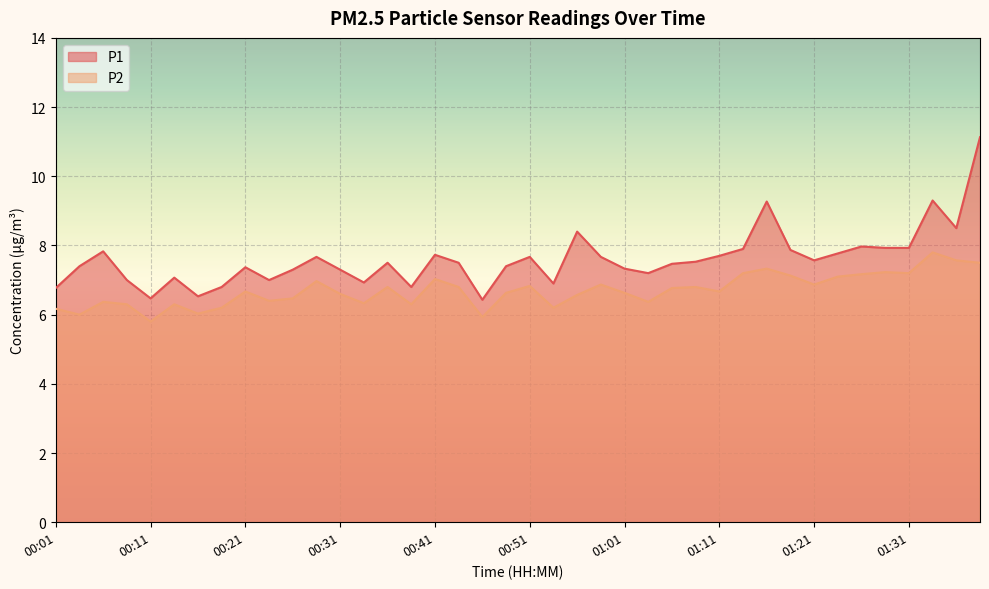

At which label is P1 closest to 8?

01:26